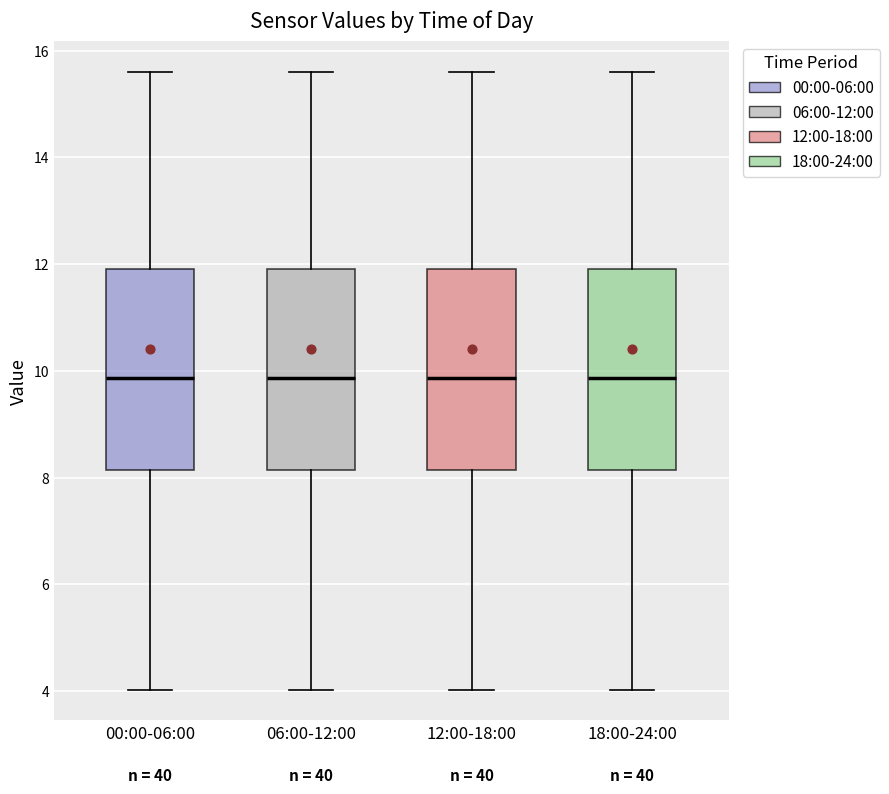

Where is the upper edge of the box for 12:00-18:00 on the y-axis? The values are not printed on the chart, so give them approximately, as read against the axis.

12.0